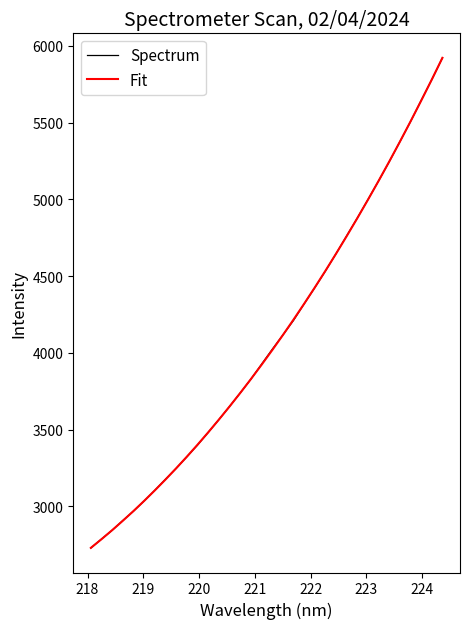

What is the minimum value shown in the chart?

2728.8